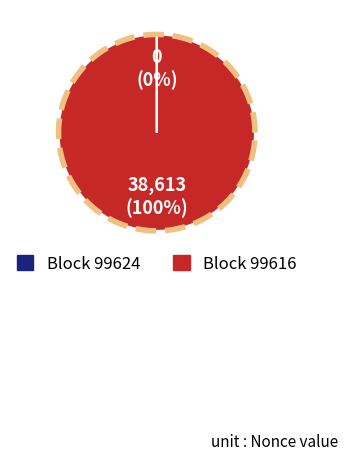

Between 99616 and 99624, which is larger?

99616